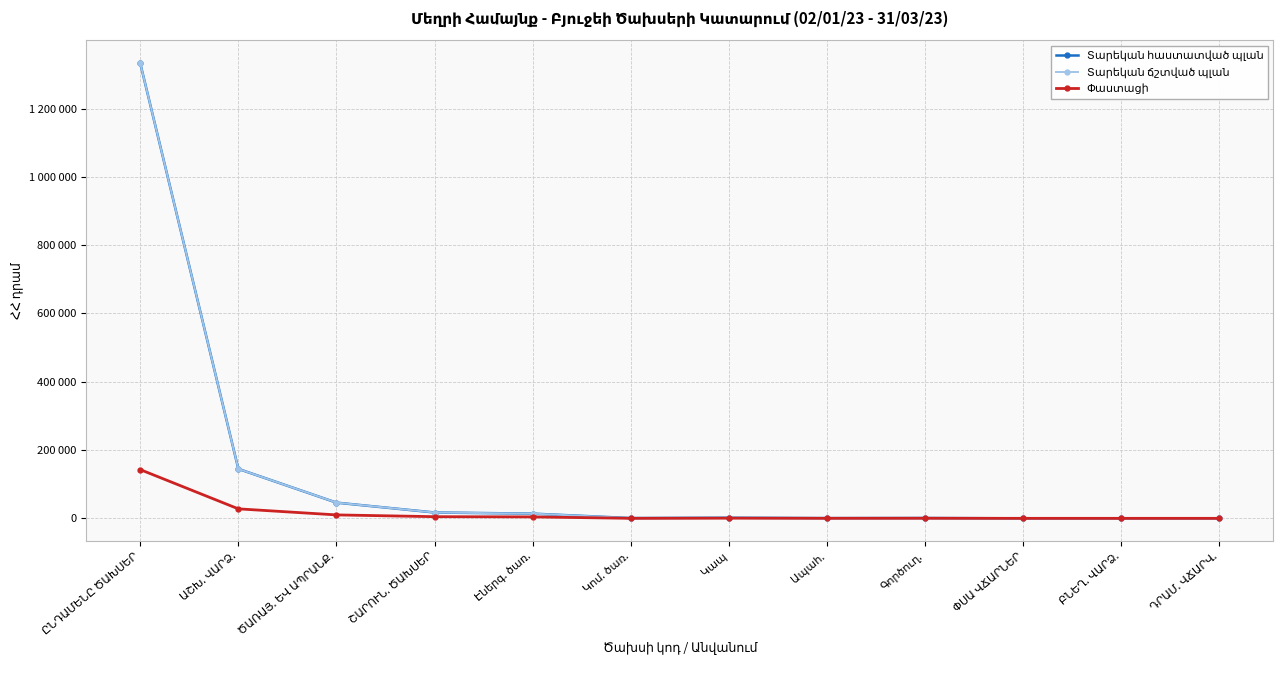

Reading right to left, list all the values displayed in this chart.

Տարեկան հաստատված պլան: 0.0	0.0	0.0	1000.0	681.0	1800.0	800.0	13800.0	17081.0	45981.0	144792.0	1332882.6
Տարեկան ճշտված պլան: 0.0	0.0	0.0	1000.0	681.0	1800.0	800.0	13800.0	17081.0	46113.0	144792.0	1332882.6
Փաստացի: 0.0	0.0	0.0	232.0	129.0	458.2	30.9	4233.1	4851.2	10058.7	27778.5	142702.0